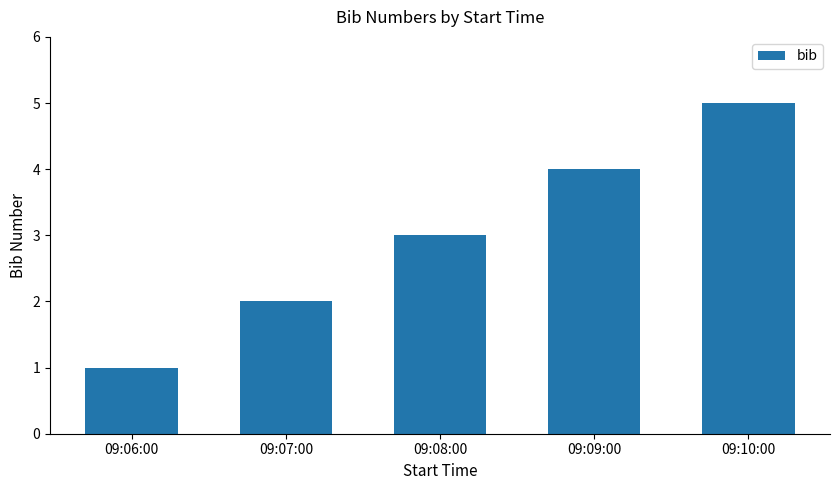

Reading left to right, list all the values displayed in this chart.

09:06:00=1	09:07:00=2	09:08:00=3	09:09:00=4	09:10:00=5